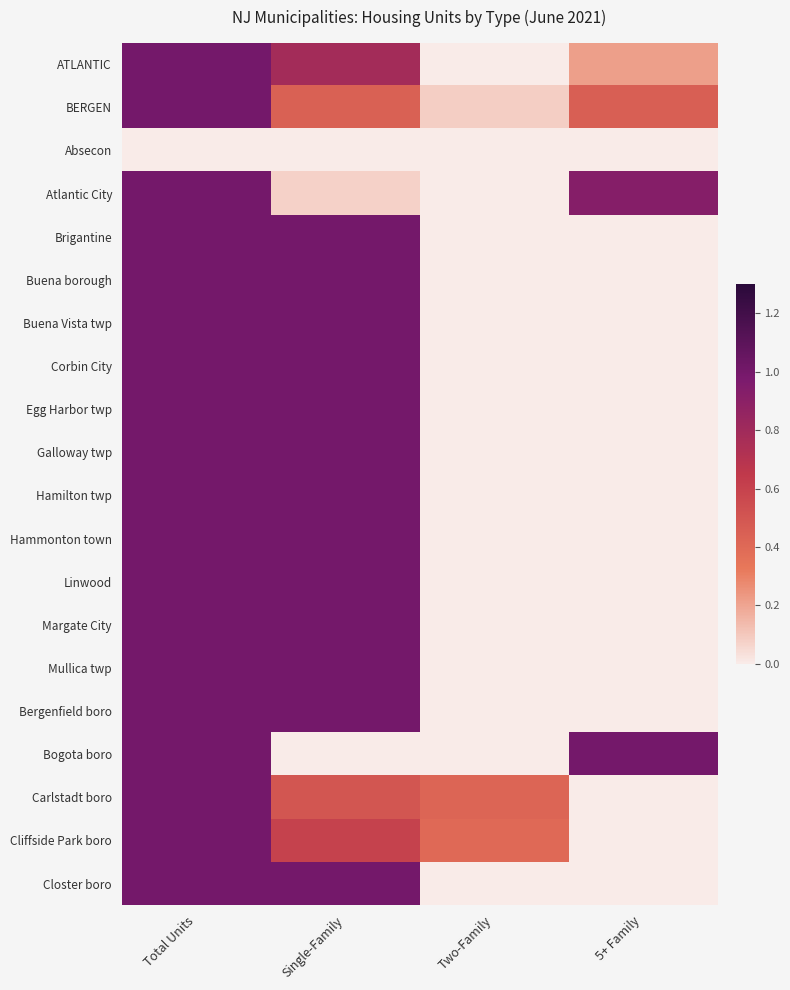

Rank the series by their maximum value, from highest to lowest.

ATLANTIC, BERGEN, Atlantic City, Brigantine, Buena borough, Buena Vista twp, Corbin City, Egg Harbor twp, Galloway twp, Hamilton twp, Hammonton town, Linwood, Margate City, Mullica twp, Bergenfield boro, Bogota boro, Carlstadt boro, Cliffside Park boro, Closter boro, Absecon